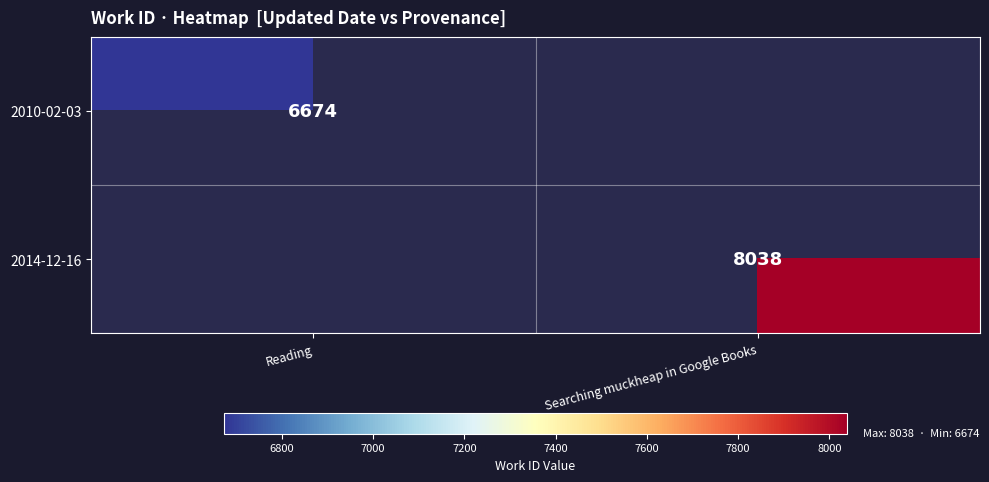

Is the value of 2014-12-16 at Searching muckheap in Google Books greater than the value of 2010-02-03 at Reading?

Yes